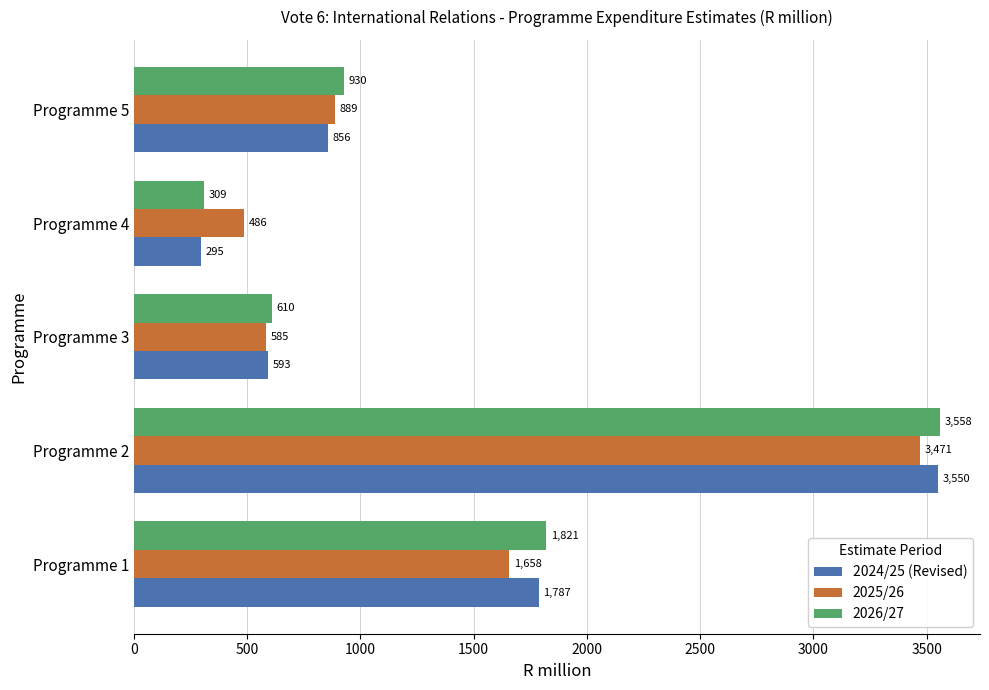

At which category does the chart reach its peak across all series?

Programme 2